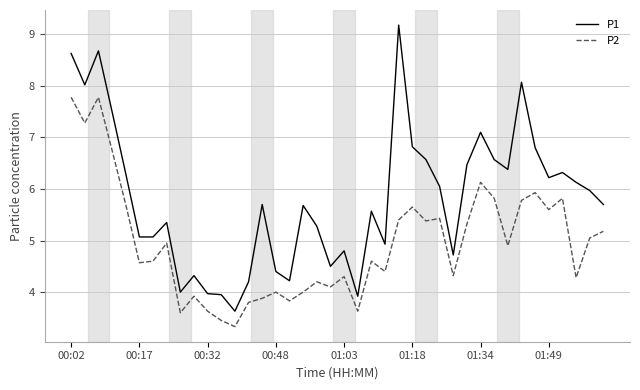

Which series has the largest total across all categories?

P1